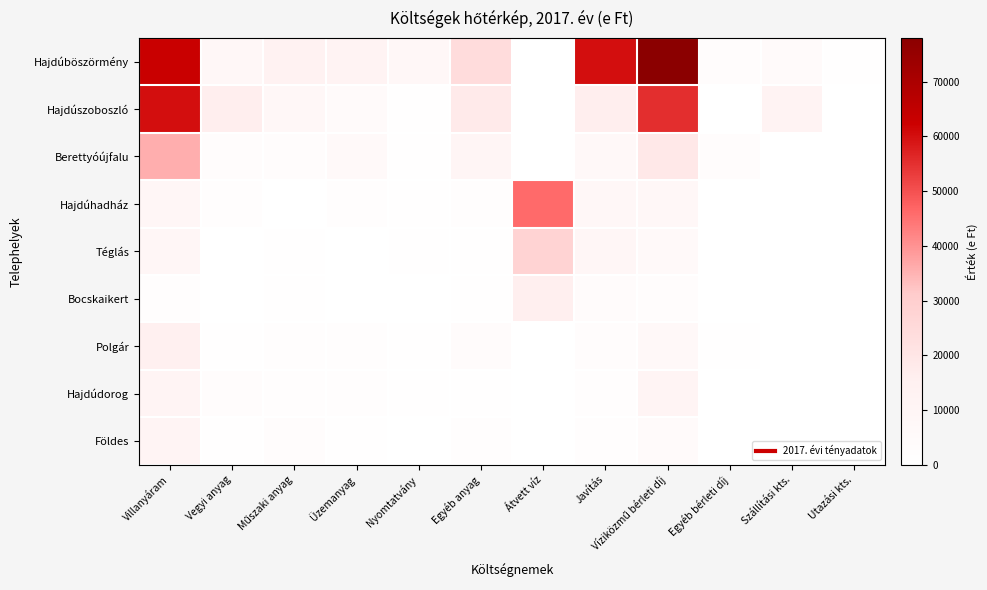

Which series has the largest total across all categories?

Hajdúböszörmény